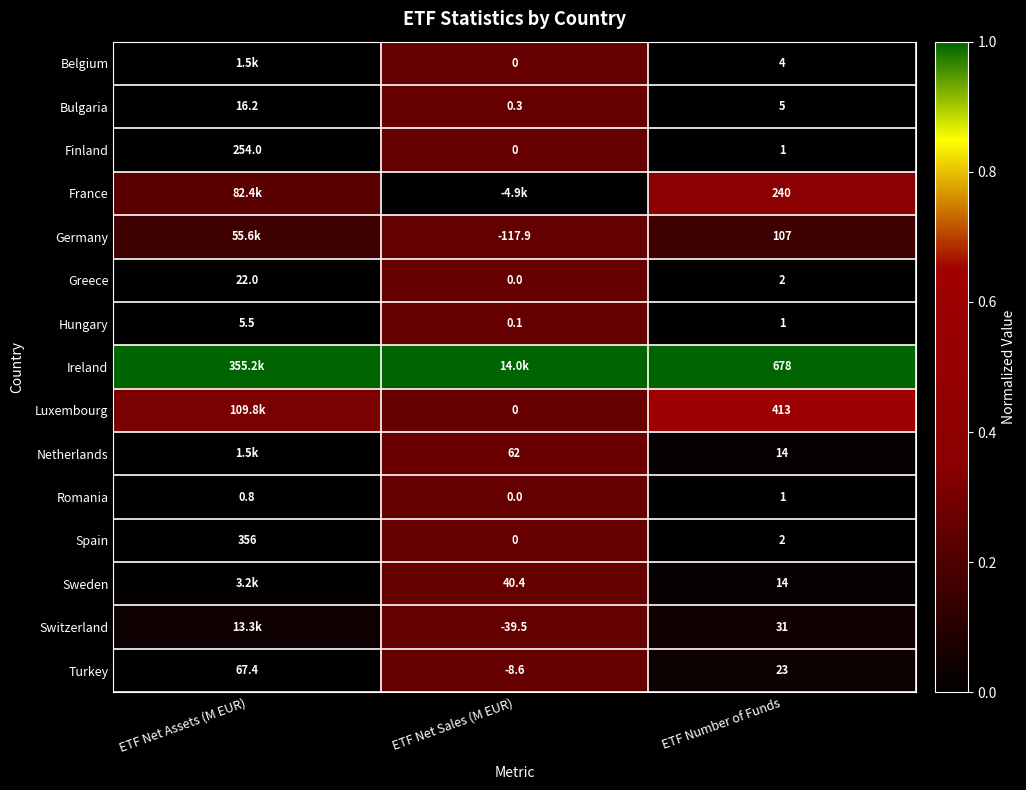

At which label does Romania reach its minimum?

ETF Net Sales (M EUR)